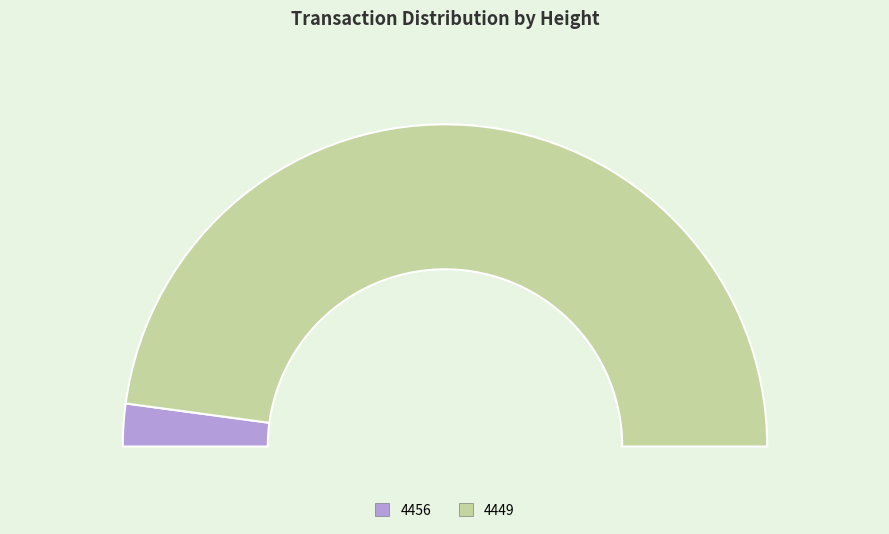

Count the number of slices in the pie.

2